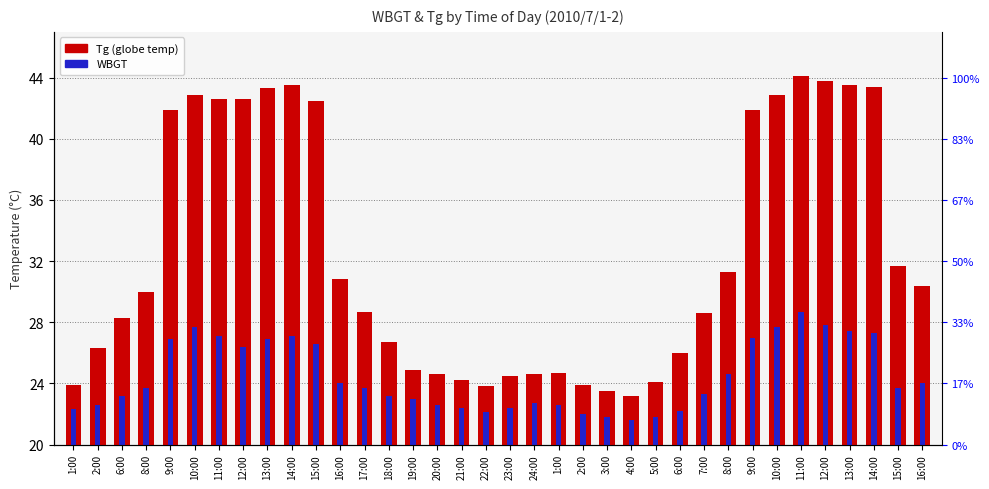

List the series in order of their peak value, lowest first.

WBGT, Tg